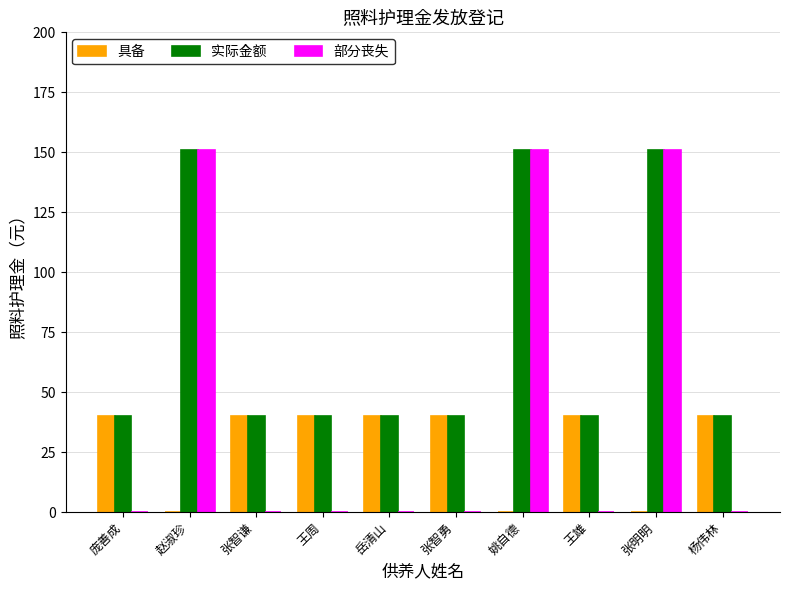

What is the sum of the 实际金额 values at 张明明 and 杨伟林?

191